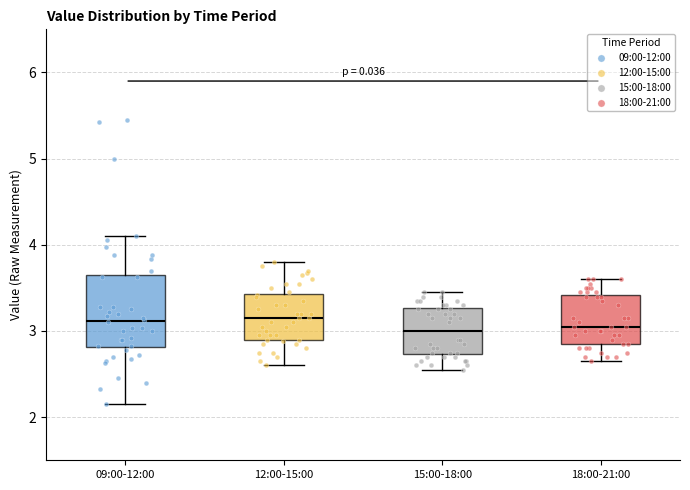

Comparing the boxes themselves (not the whiskers), which one is the tallest?

09:00-12:00